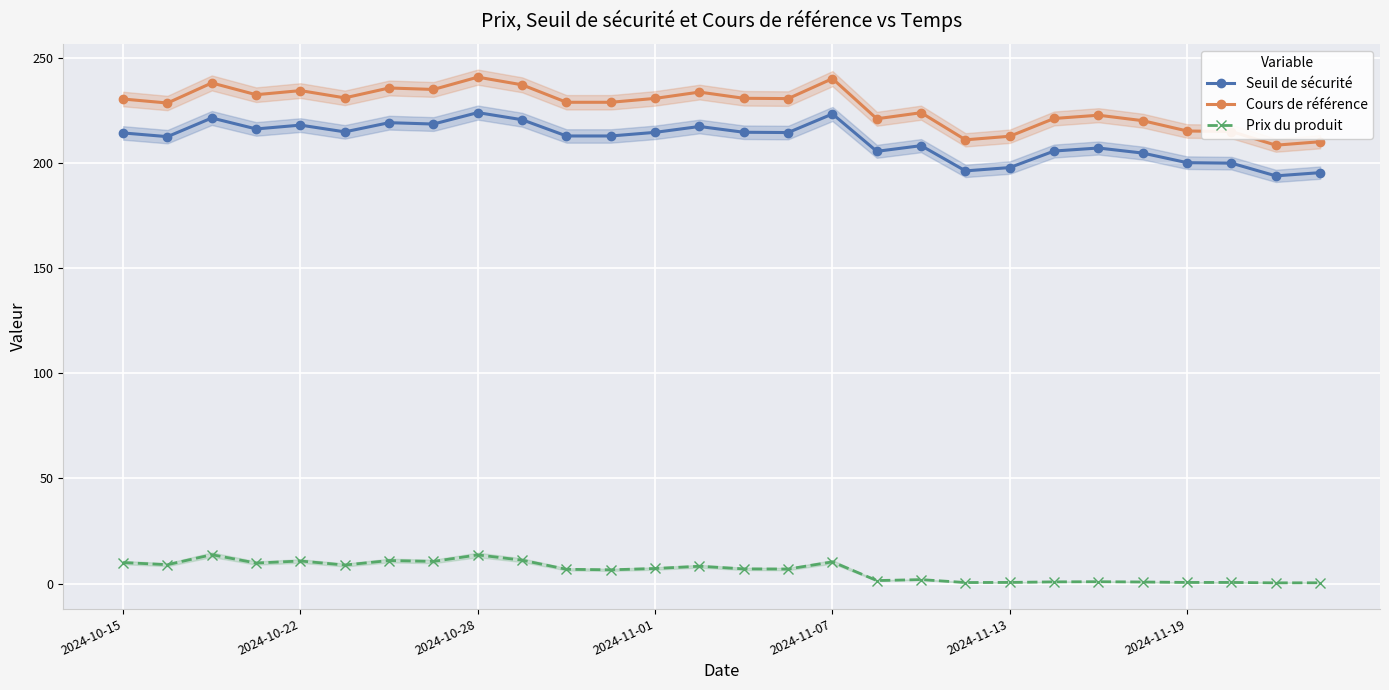

True or false: Seuil de sécurité and Prix du produit intersect in this chart.

False